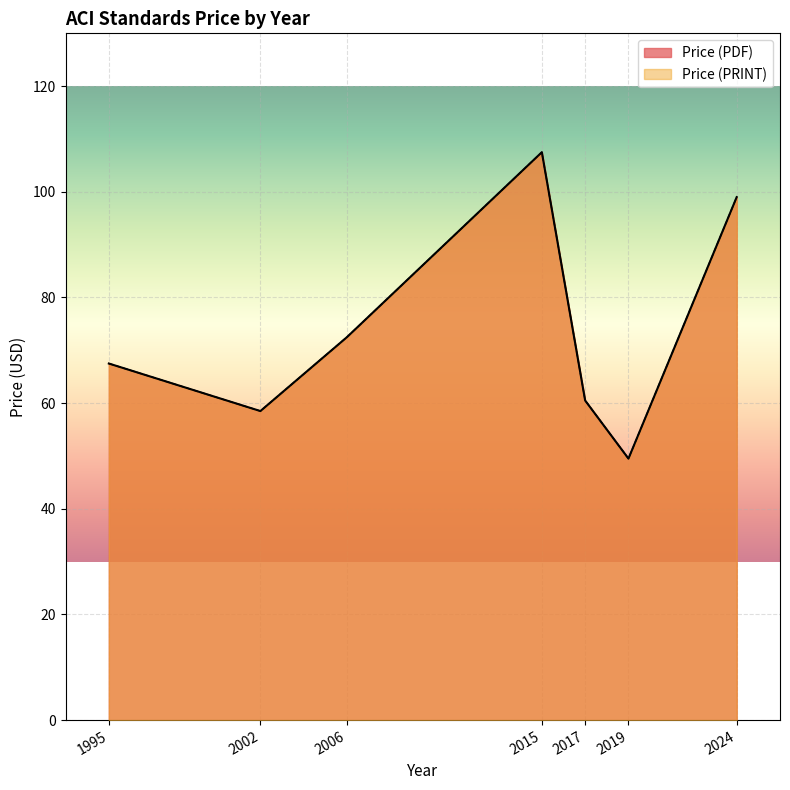

List the series in order of their peak value, highest first.

Price (PDF), Price (PRINT)